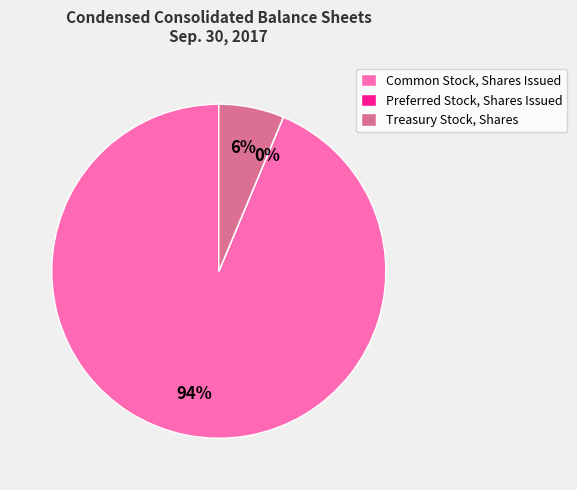

To the nearest percent, what is the combined percentage of Common Stock, Shares Issued and Treasury Stock, Shares?

100%